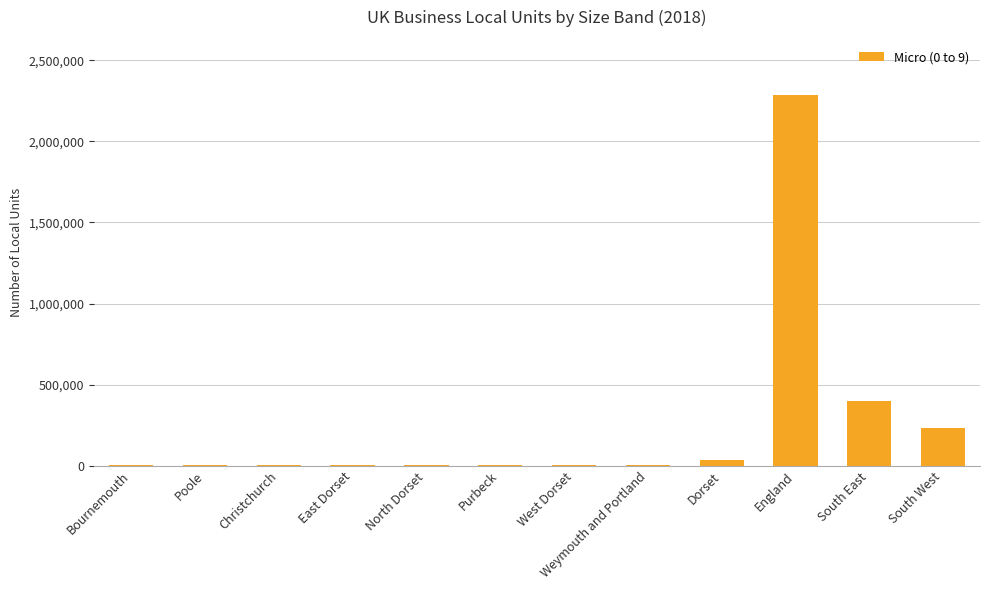

At which label is the value closest to 1142642?

South East